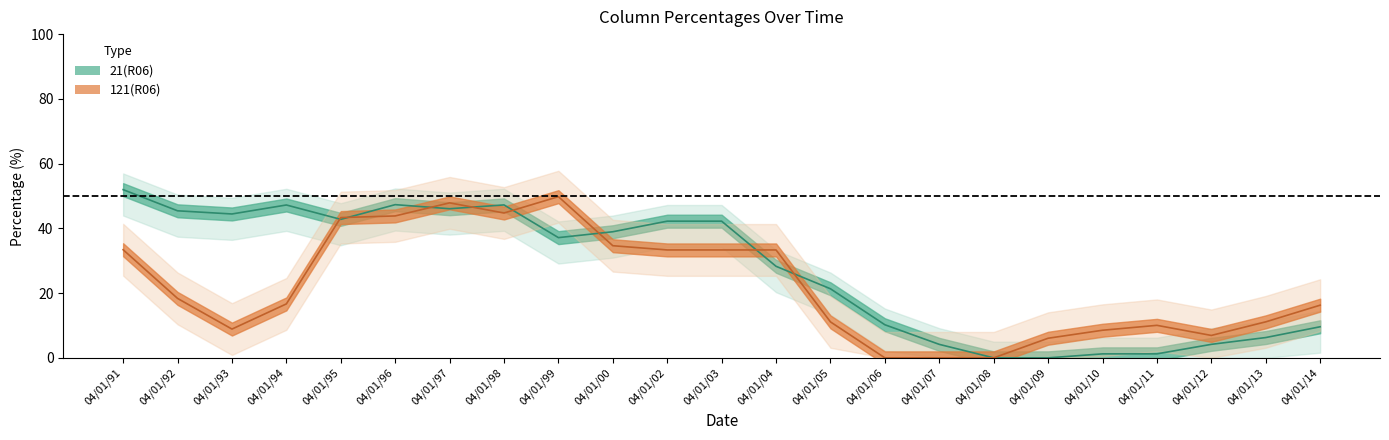

What is the spread (max minus min) of values at 04/01/92?

27.1